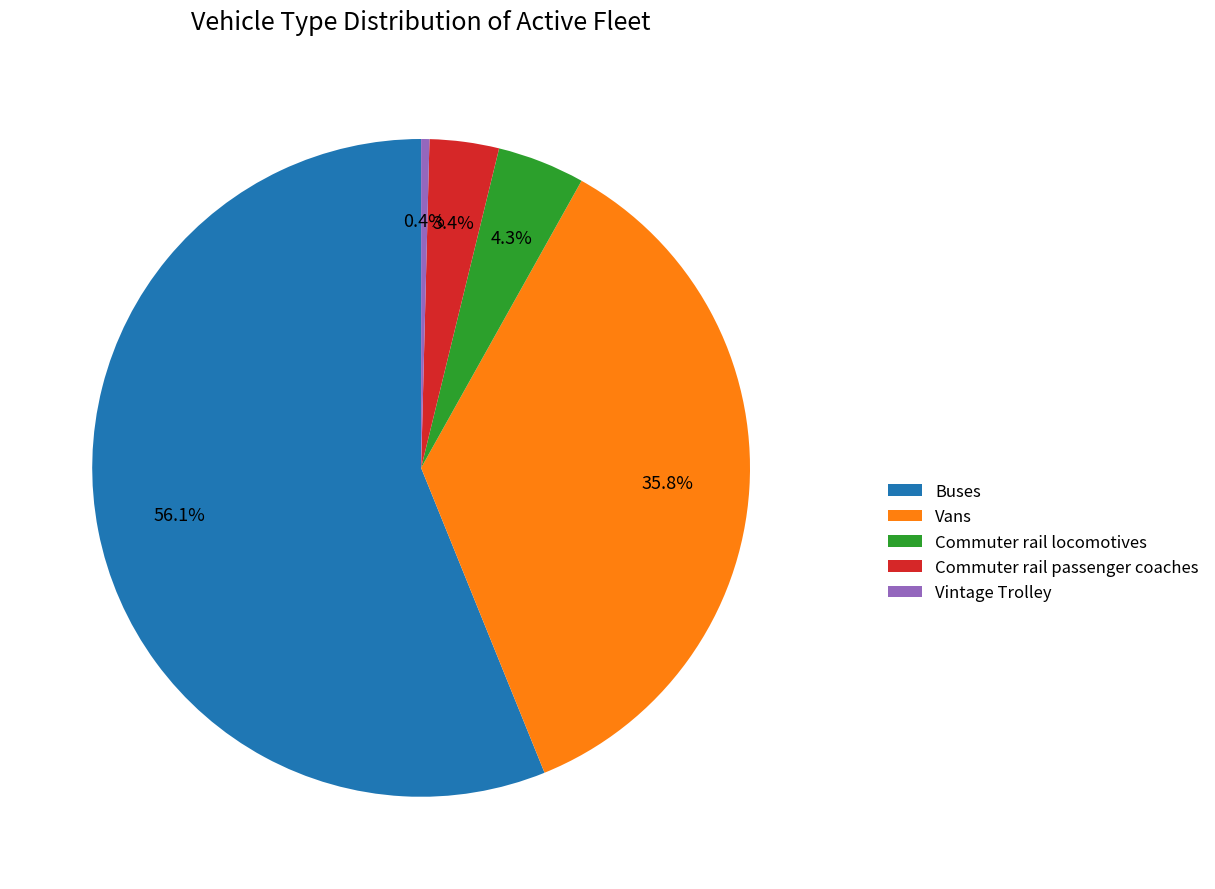

What percentage is the Commuter rail passenger coaches slice, to the nearest percent?

3%